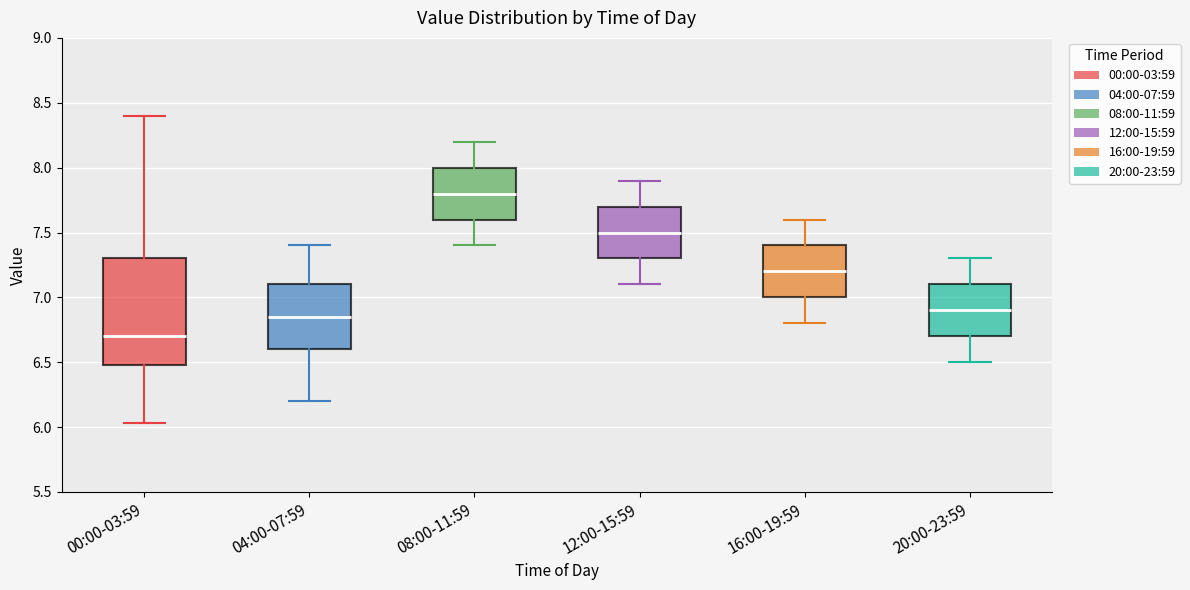

Which box's median line is the lowest?

00:00-03:59